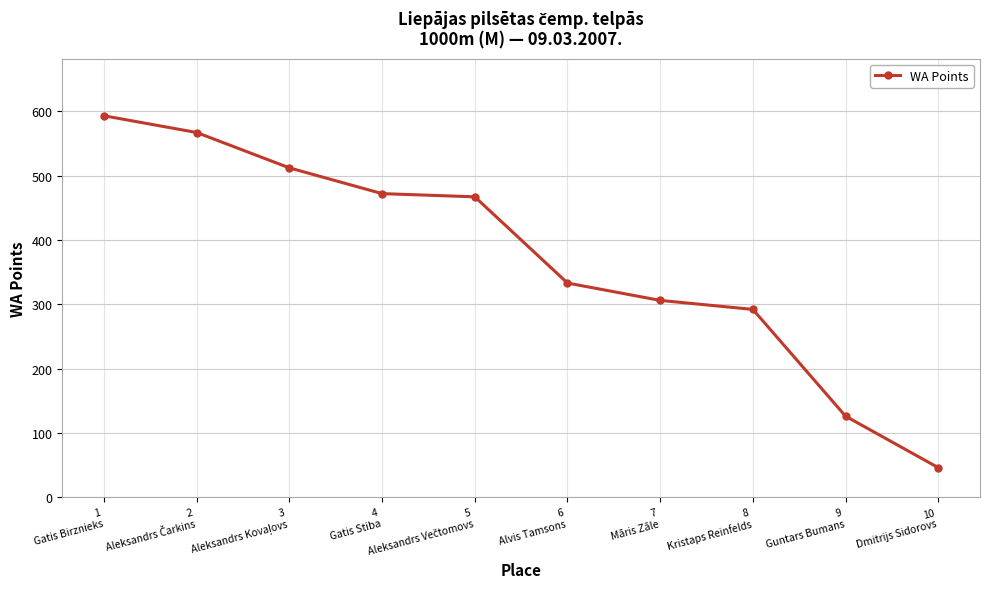

True or false: the data has more than 2 interior local peaks.

False